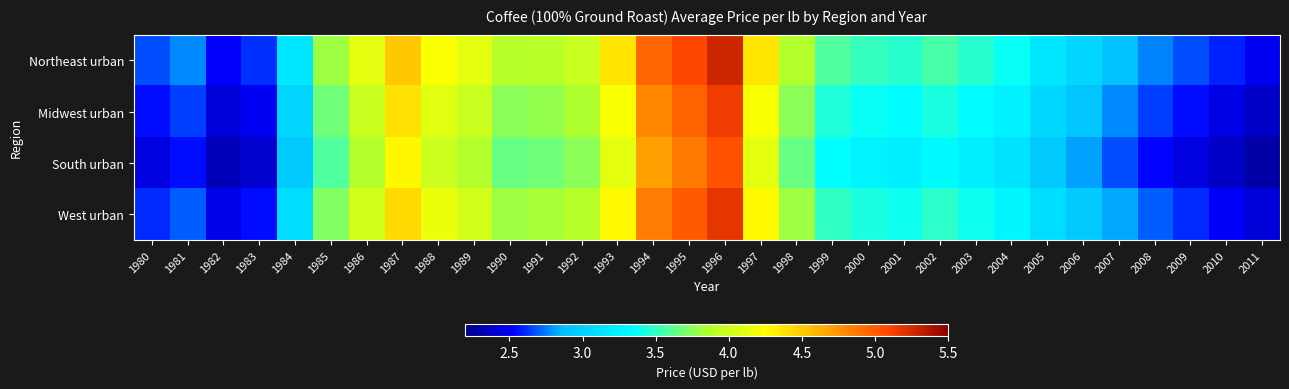

At how many categories does at least one series exceed 4?

9